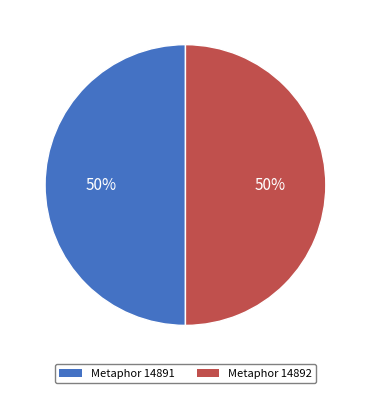

To the nearest percent, what is the average slice percentage?

50%